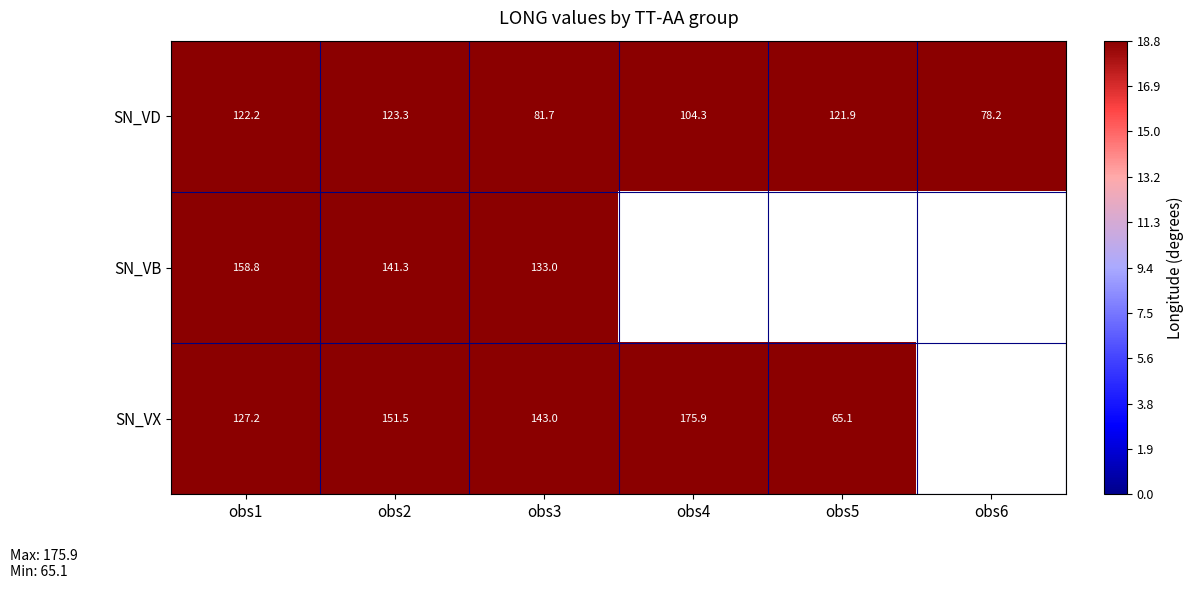

At which label does SN_VD reach its peak?

obs2